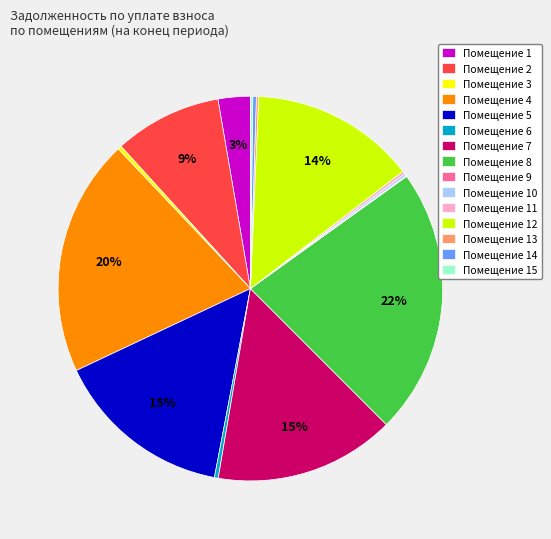

Which slice is the largest?

Помещение 8